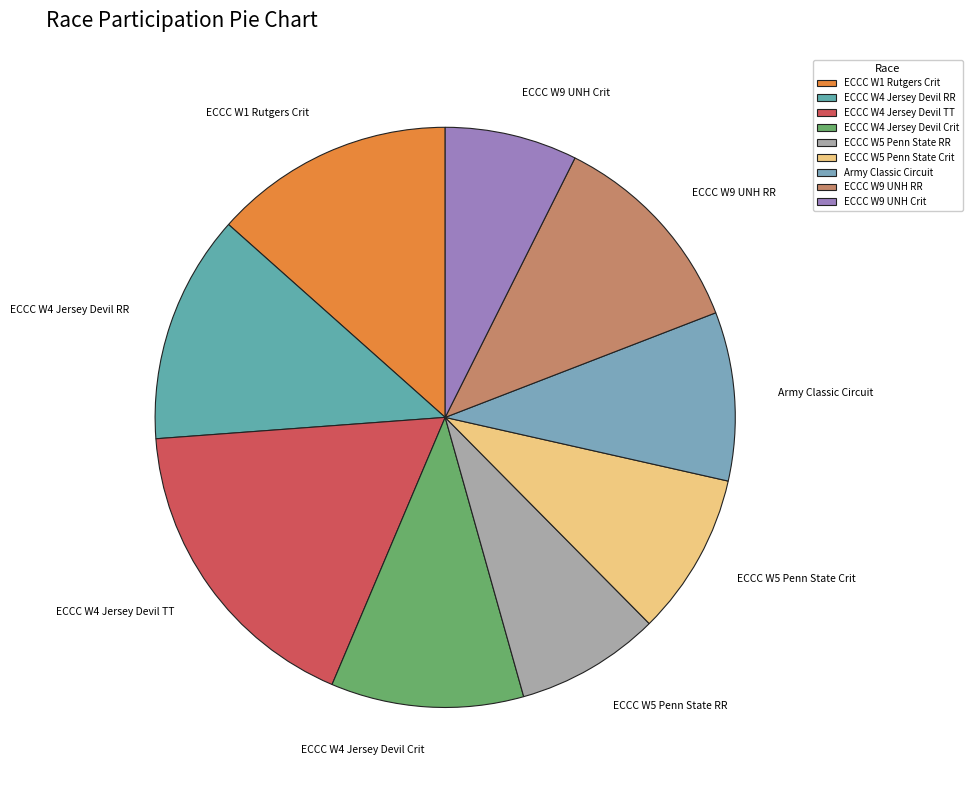

The Army Classic Circuit slice represents 22% of the pie. True or false?

False